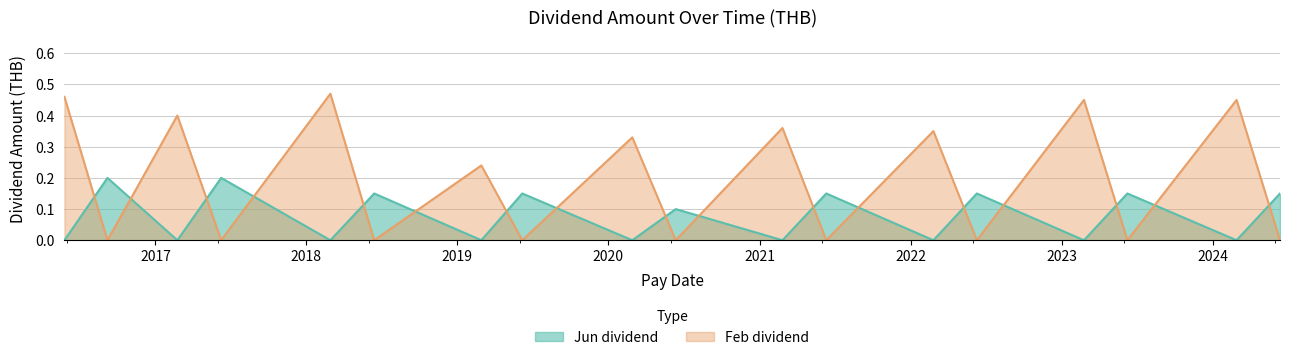

What is the sum of the Jun dividend values at 0 and 8?

0.3